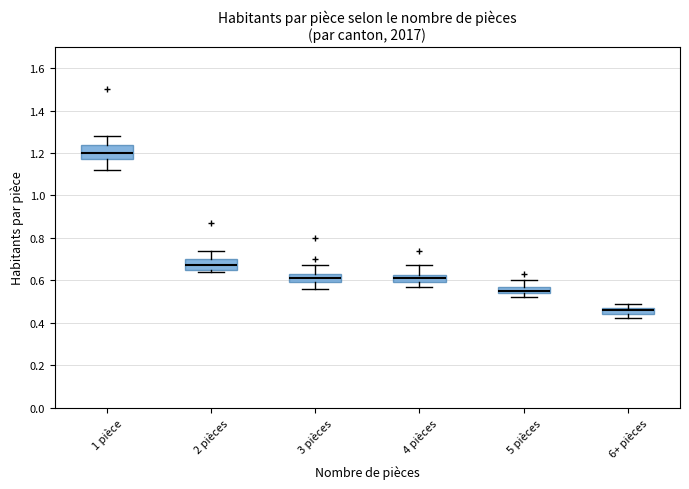

Comparing the boxes themselves (not the whiskers), which one is the tallest?

1 pièce